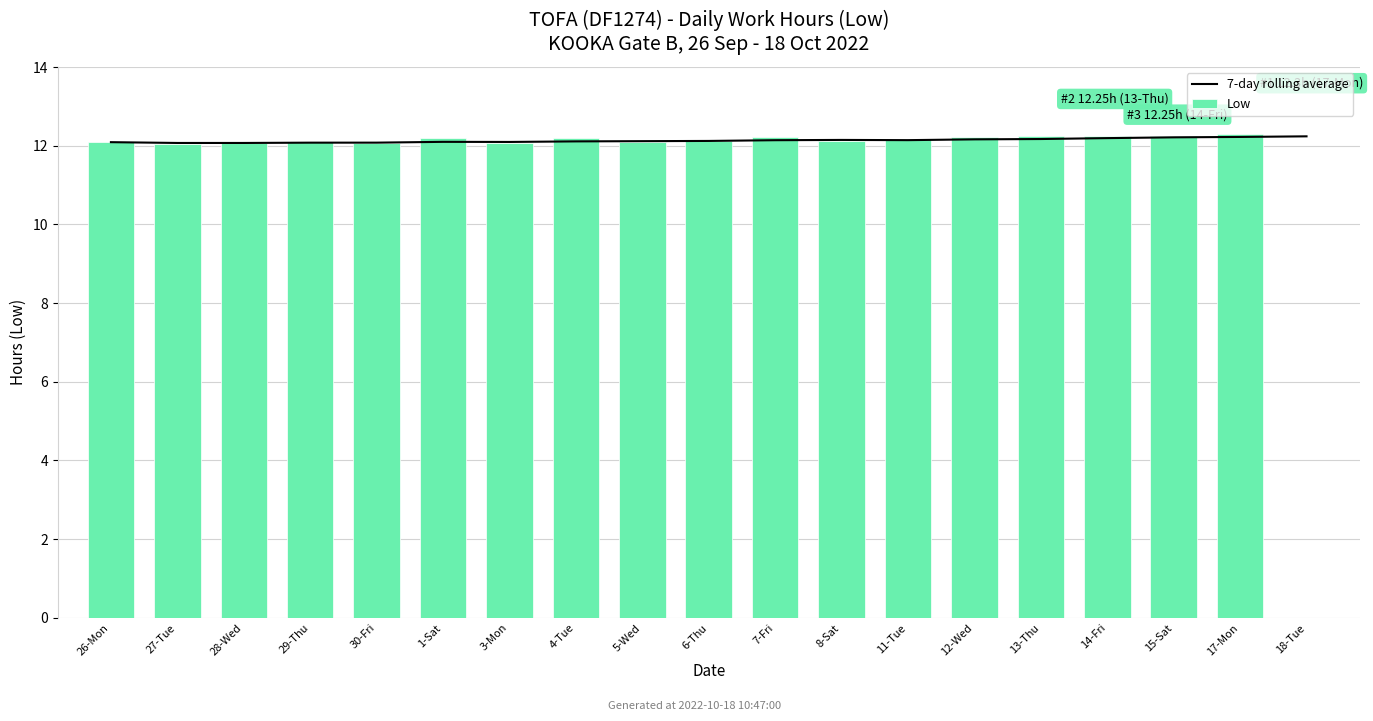

Is it true that 7-day rolling average equals 12.1 at 26-Mon?

True